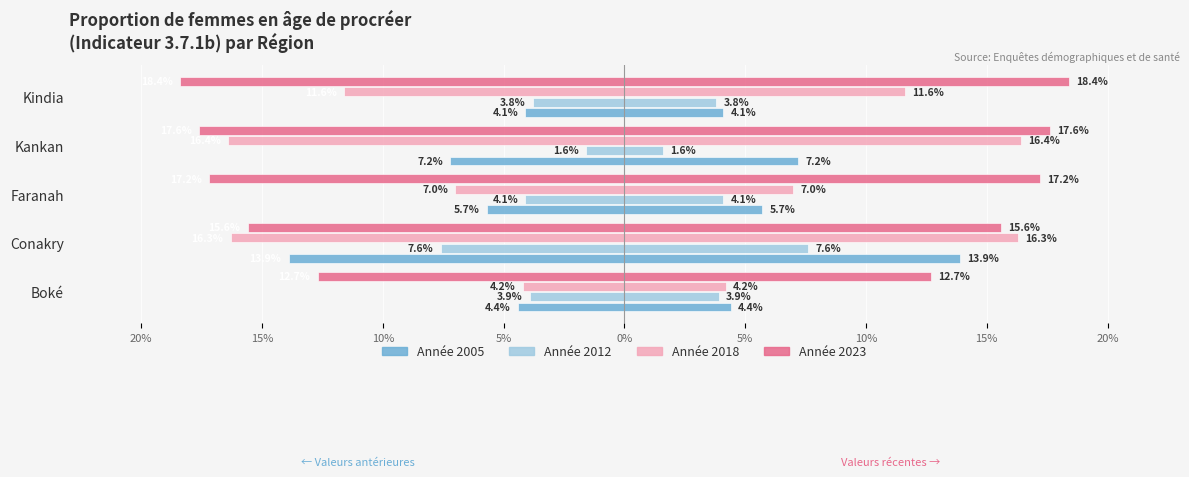

Does the chart contain any negative values?

Yes